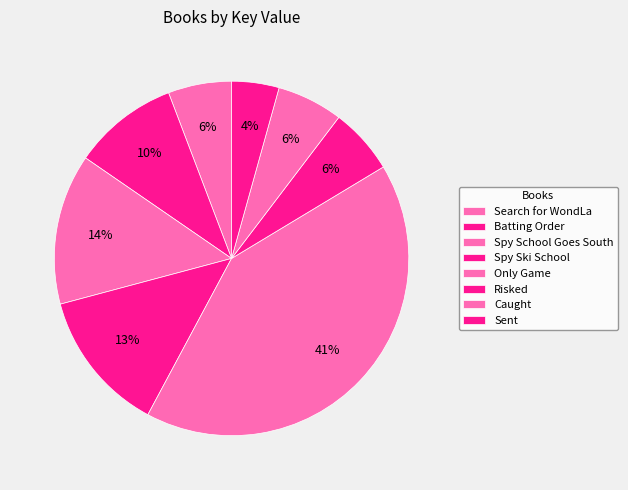

Does Sent represent more than half of the total?

No